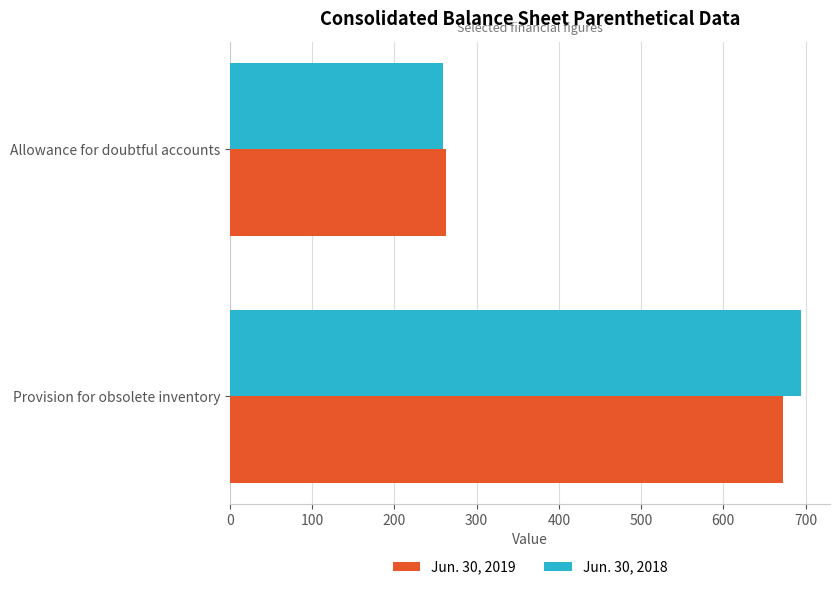

At which category is the sum across all series the highest?

Provision for obsolete inventory